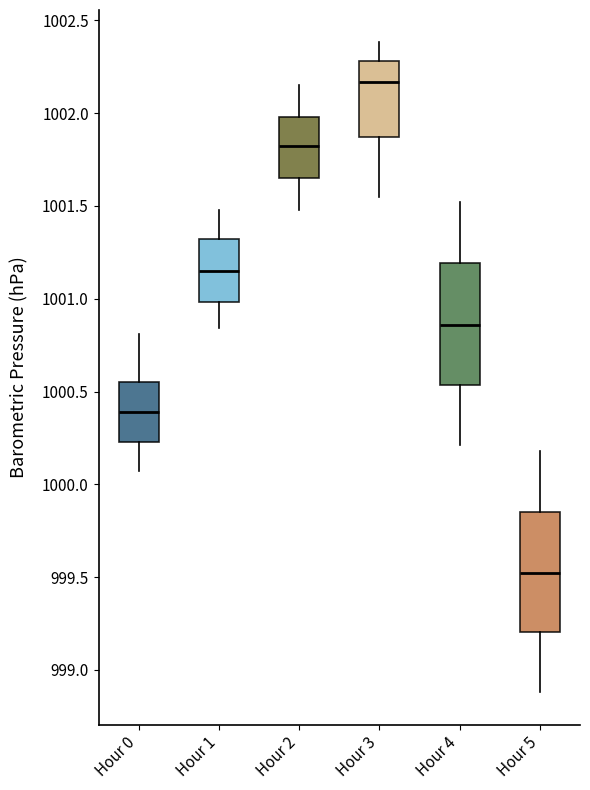

Which box has the lowest median line?

Hour 5